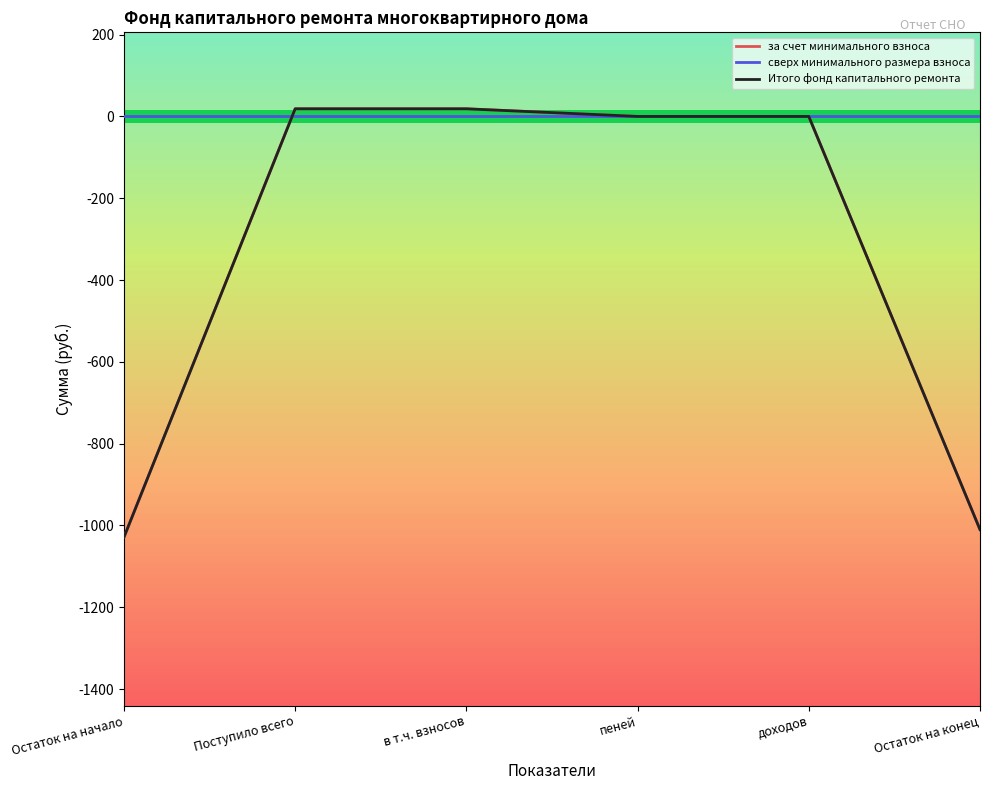

True or false: Итого фонд капитального ремонта has more than 0 points higher than both neighbors.

False